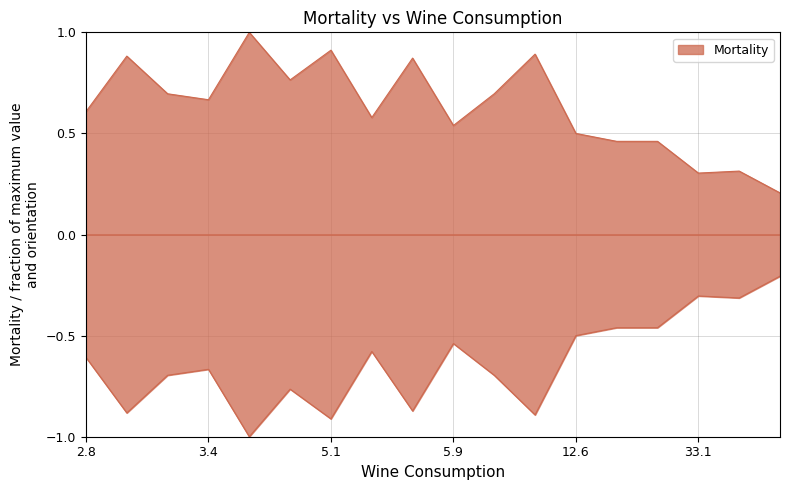

What is the minimum value shown in the chart?

0.2